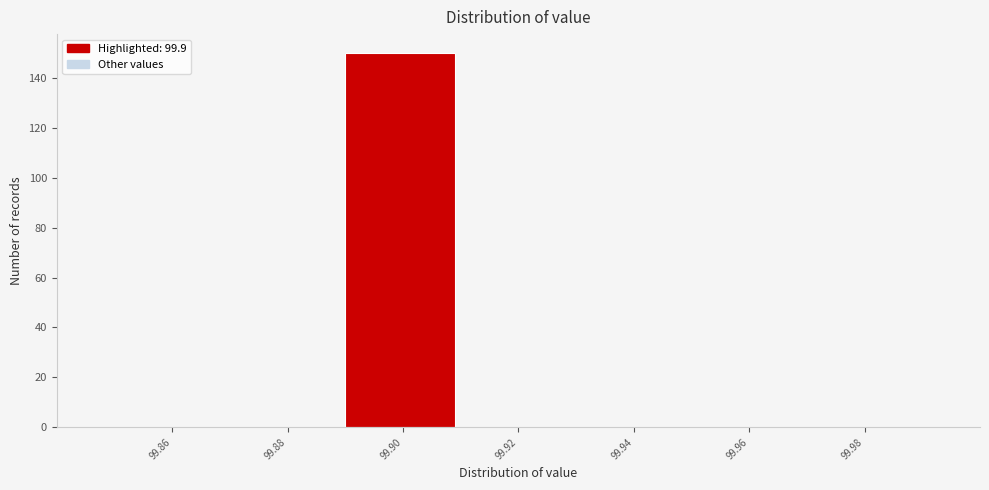

Reading left to right, list every bar in this chart as the range it spans on the x-axis followed by its height. The values are not printed on the chart, so give them approximately, as read against the axis.

99.85 to 99.87: 0
99.87 to 99.89: 0
99.89 to 99.91: 150
99.91 to 99.93: 0
99.93 to 99.95: 0
99.95 to 99.97: 0
99.97 to 99.99: 0